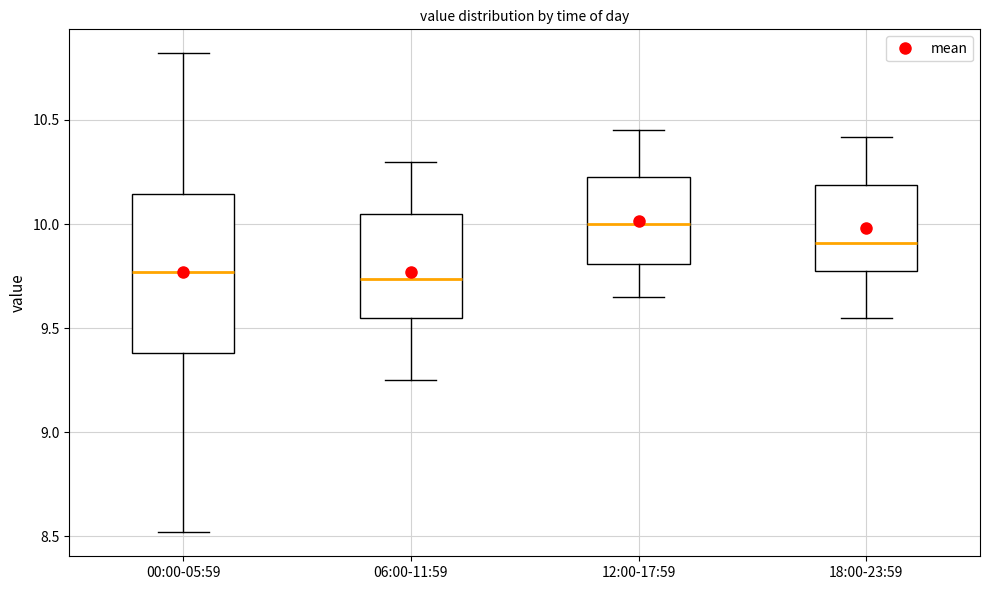

Reading left to right, read every box against the y-axis: the position of its median line, the range the box covers, and the ends of its whiskers. The values are not printed on the chart, so give them approximately, as read against the axis.

00:00-05:59: median 9.75, box 9.40 to 10.15, whiskers 8.50 to 10.80
06:00-11:59: median 9.75, box 9.55 to 10.05, whiskers 9.25 to 10.30
12:00-17:59: median 10.00, box 9.80 to 10.25, whiskers 9.65 to 10.45
18:00-23:59: median 9.90, box 9.75 to 10.20, whiskers 9.55 to 10.40